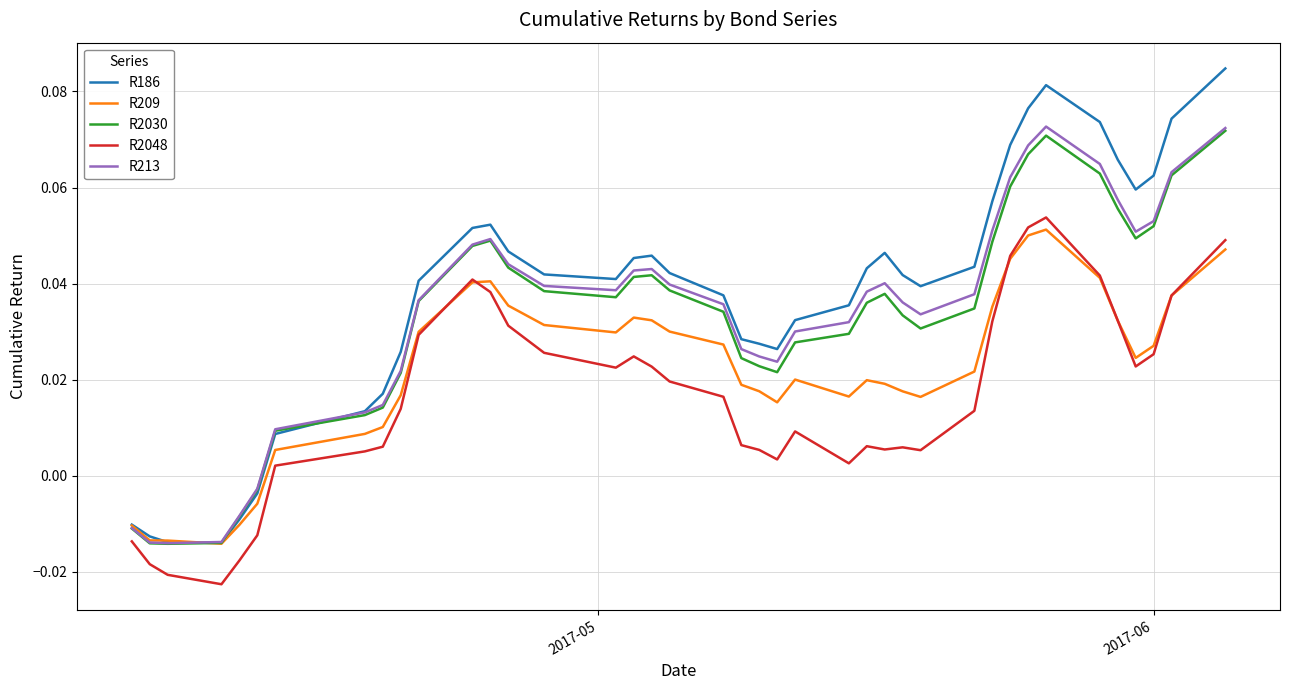

Which series has the widest spread of values?

R186